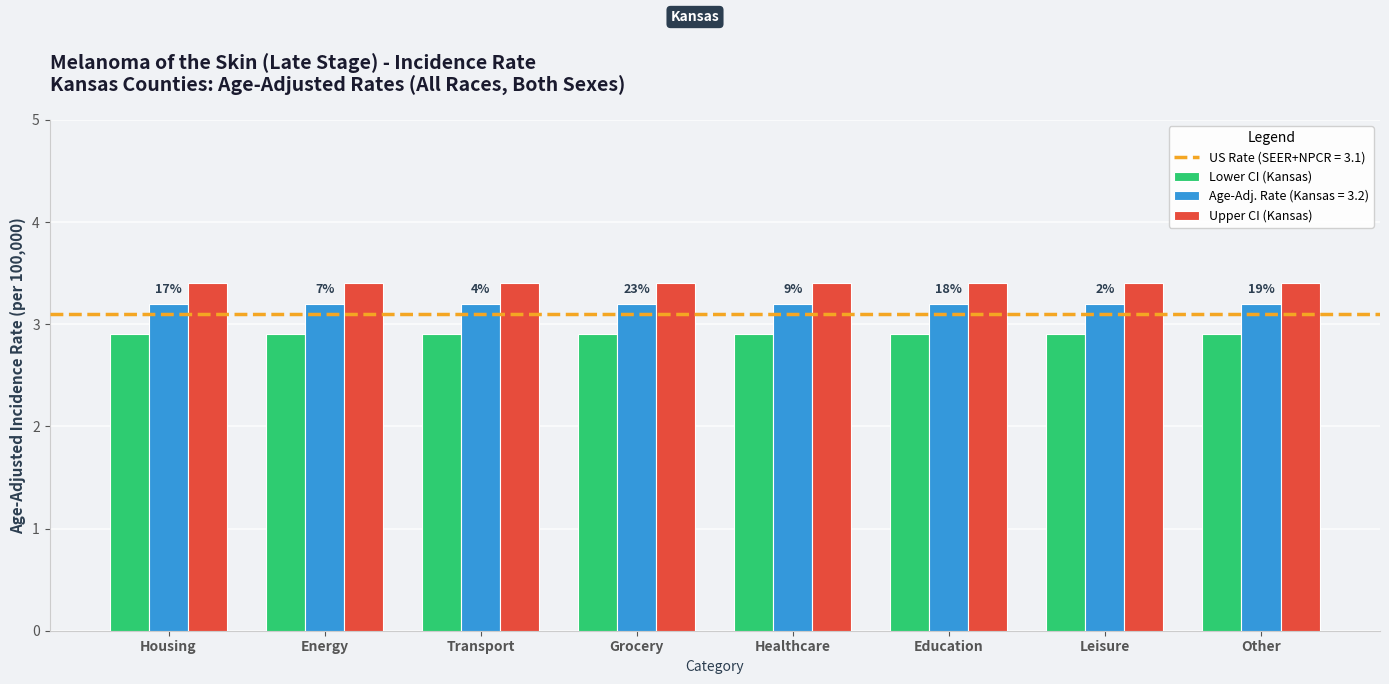

What is the smallest value displayed?

2.9